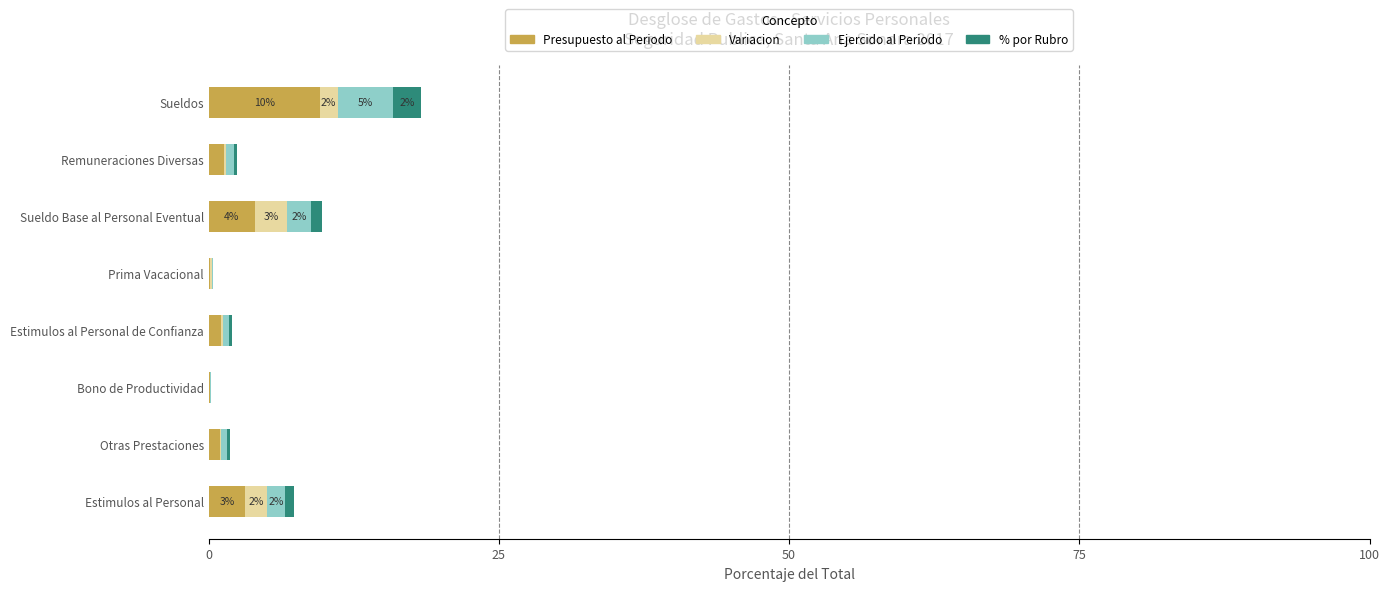

What is the highest value of the Presupuesto al Periodo series?

9.6